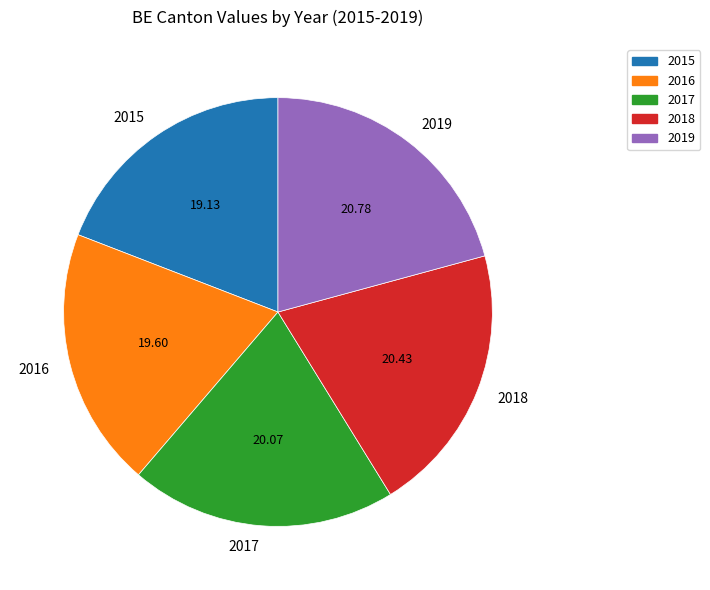

Approximately how many times larger is the value at 2017 compared to 2015?

1.0